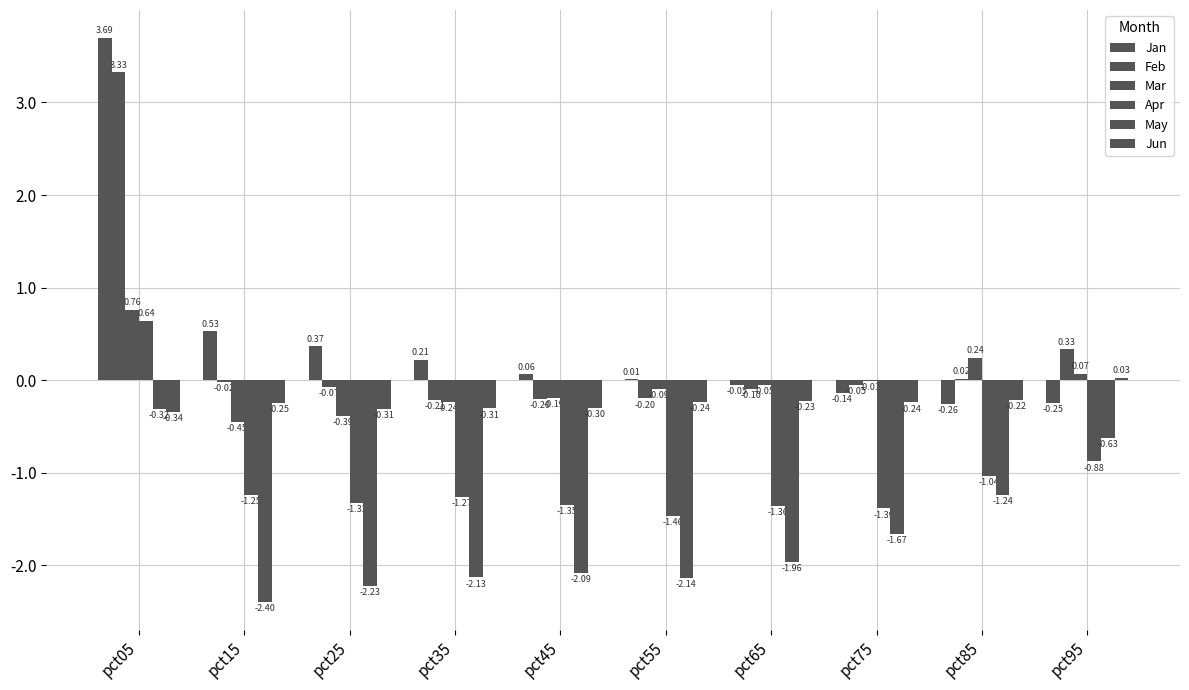

At pct55, list the series in order from largest to smallest.

Jan, Mar, Feb, Jun, Apr, May